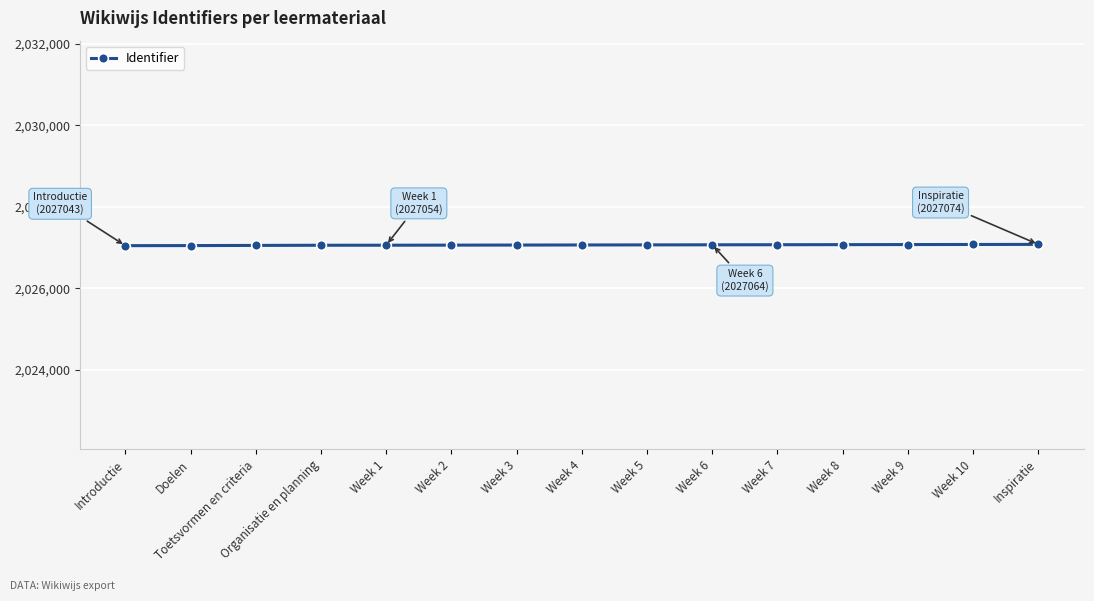

What is the average value?

2027060